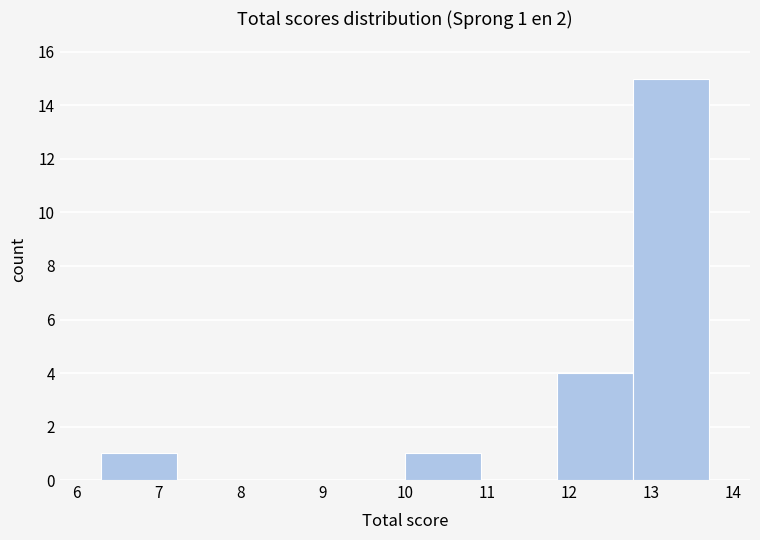

Which range on the x-axis has the tallest bar?

12.8 to 13.7